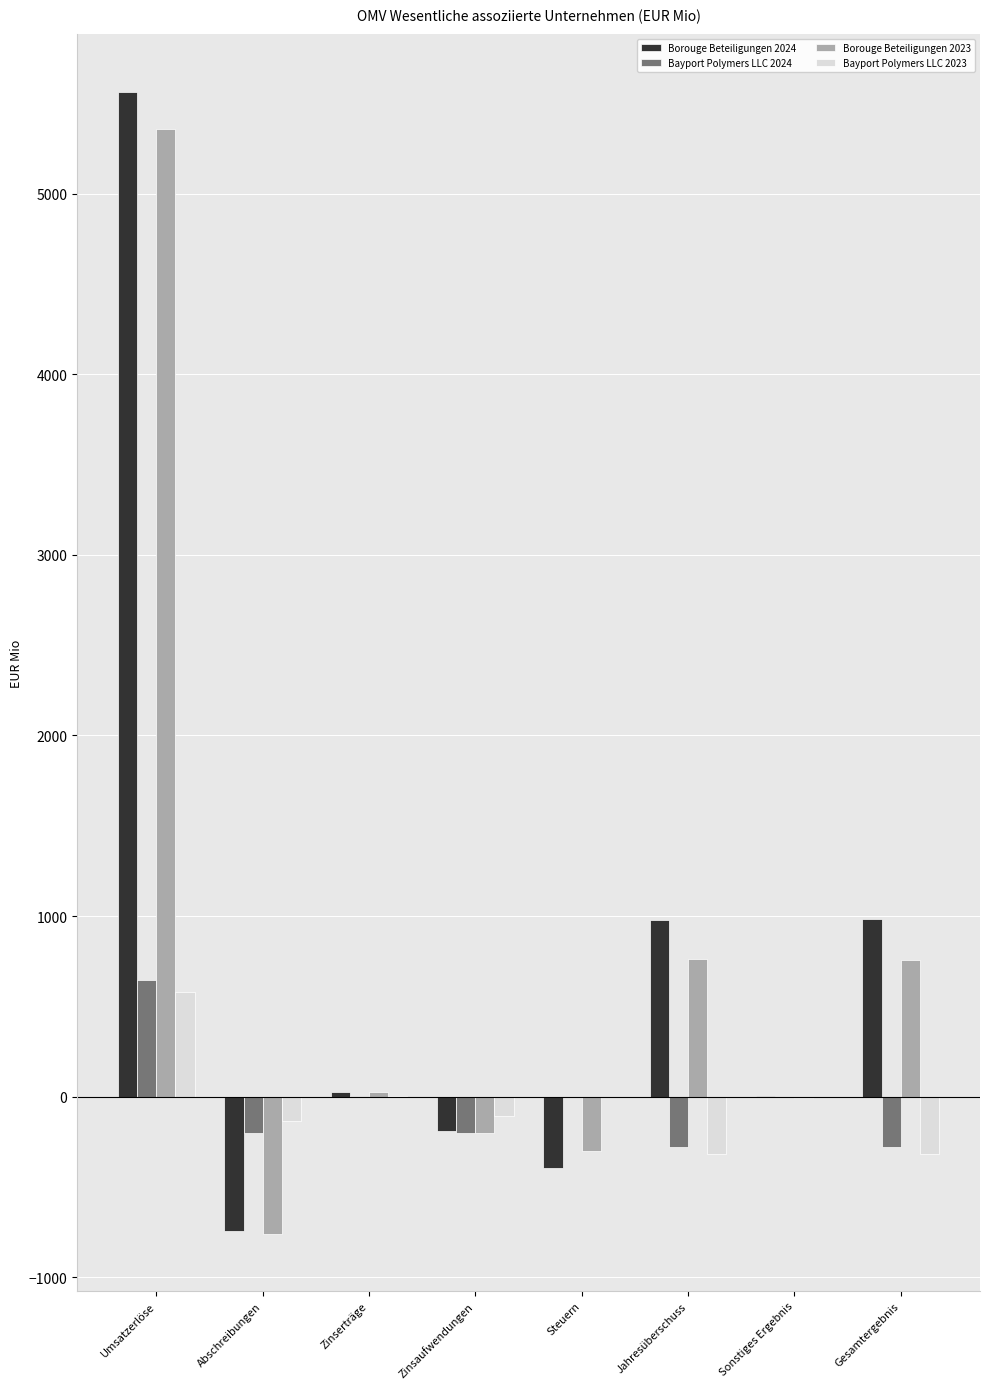

At which category is the sum across all series the highest?

Umsatzerlöse